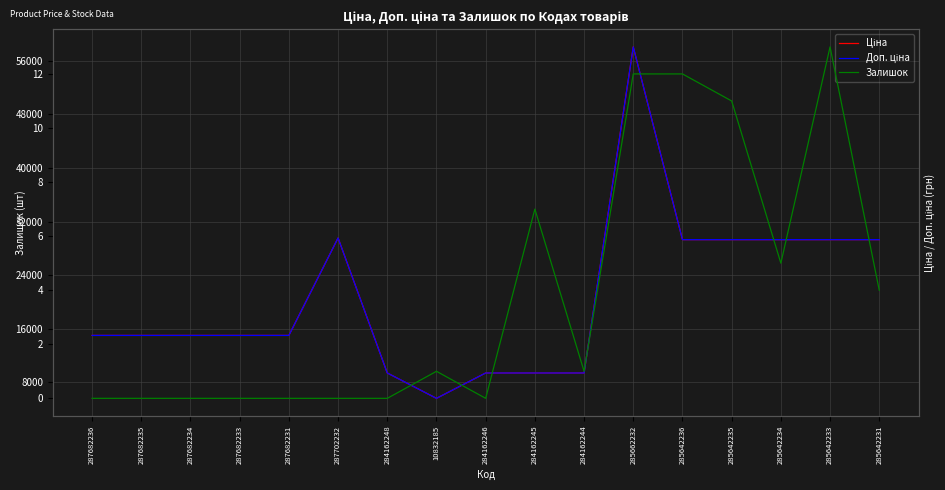

At how many categories does at least one series exceed 19842?

7